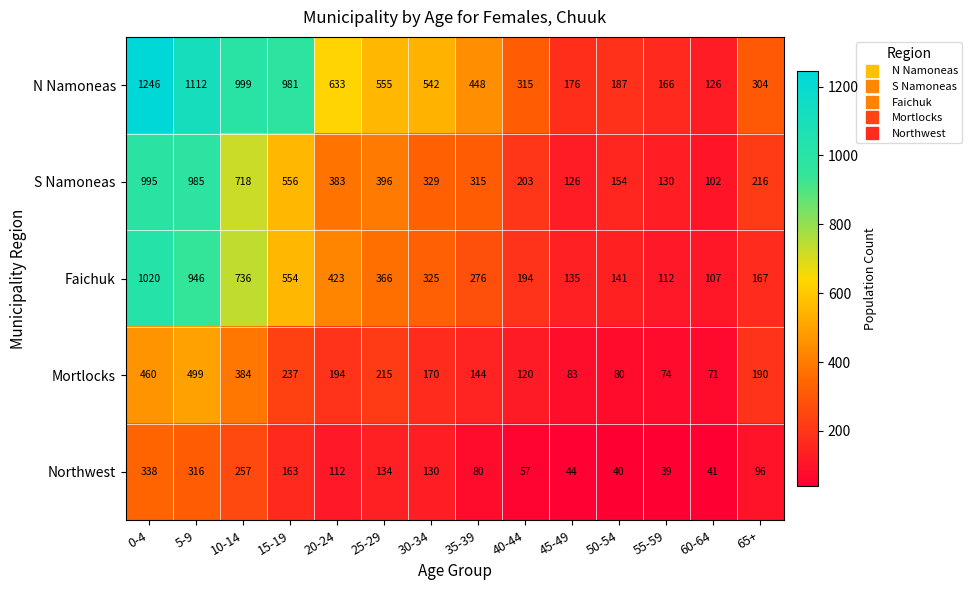

Which series has the widest spread of values?

N Namoneas